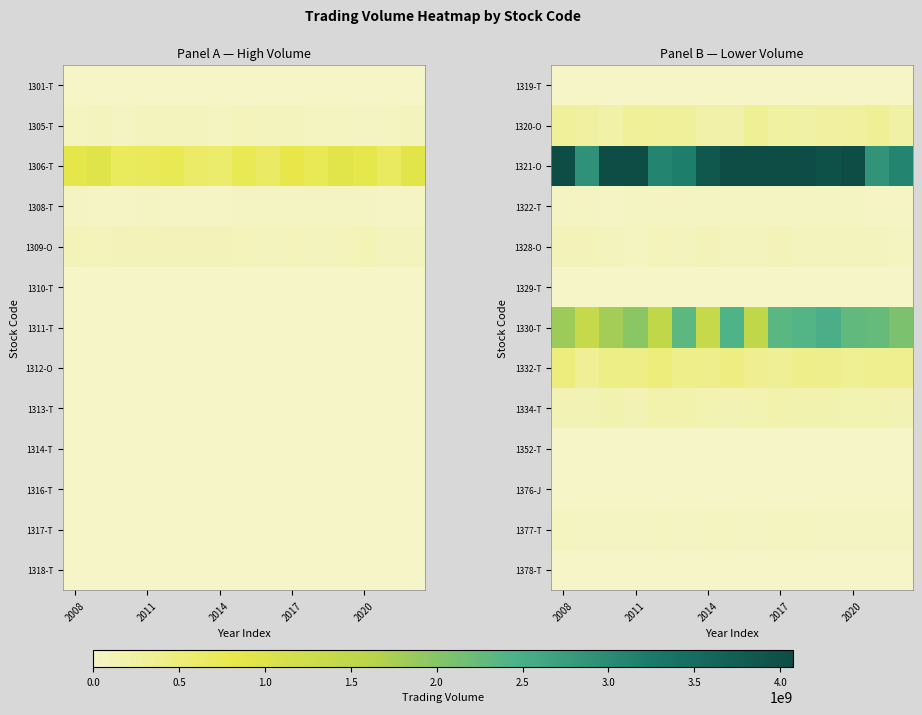

How many distinct data groups are displayed?

13